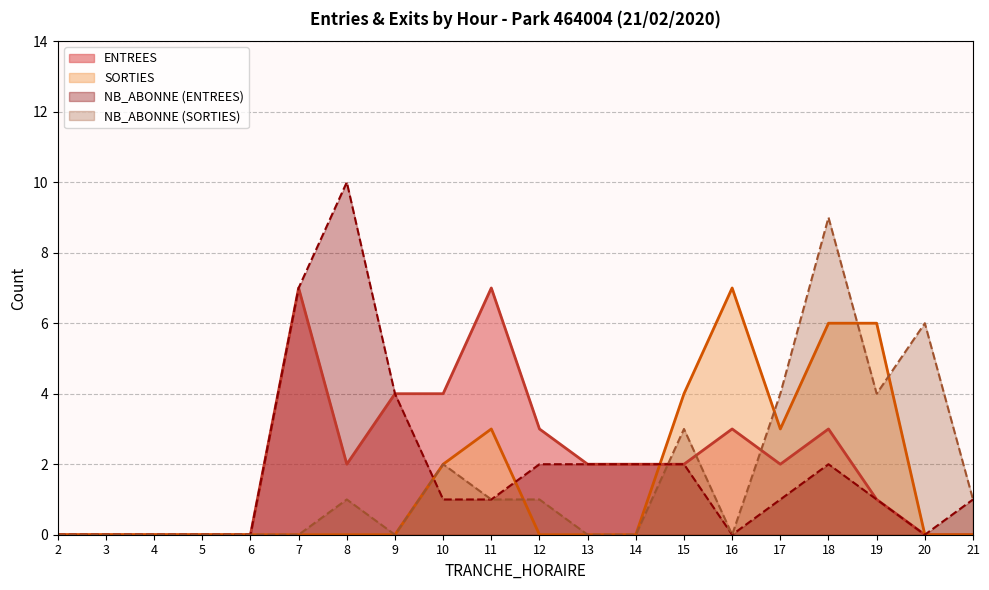

How many lines are shown in the chart?

4